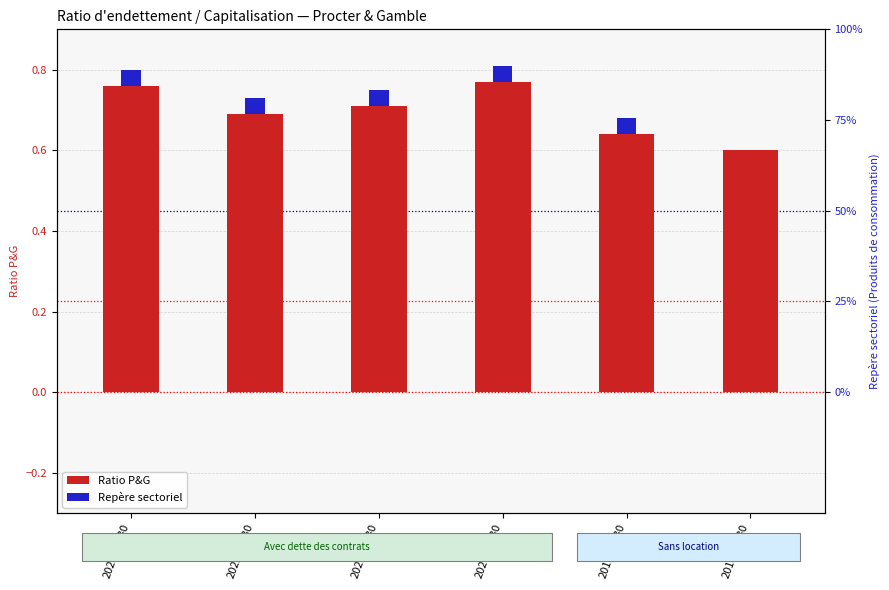

Between 2020-06-30 and 2022-06-30, which is larger?

2020-06-30